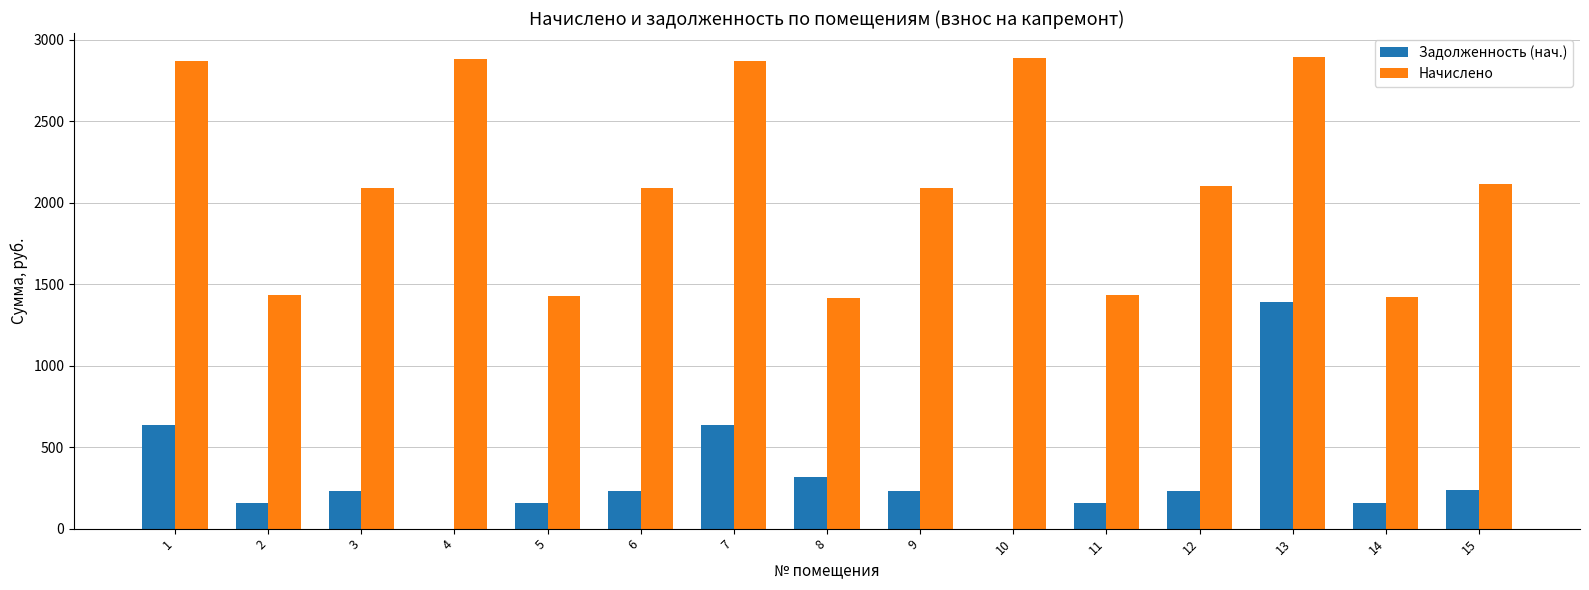

Are the bars grouped side by side (vs. stacked)?

Yes